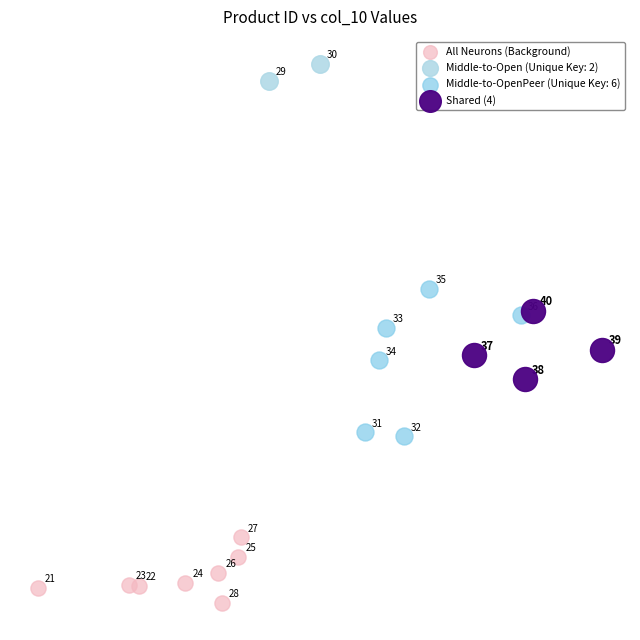

What are all the series names shown in the legend?

All Neurons (Background), Middle-to-Open (Unique Key: 2), Middle-to-OpenPeer (Unique Key: 6), Shared (4)